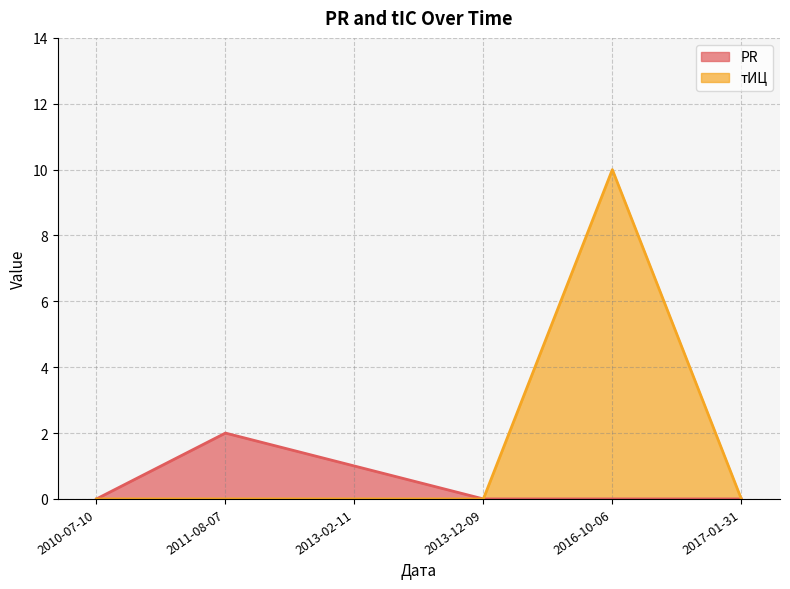

What is the maximum value for тИЦ?

10